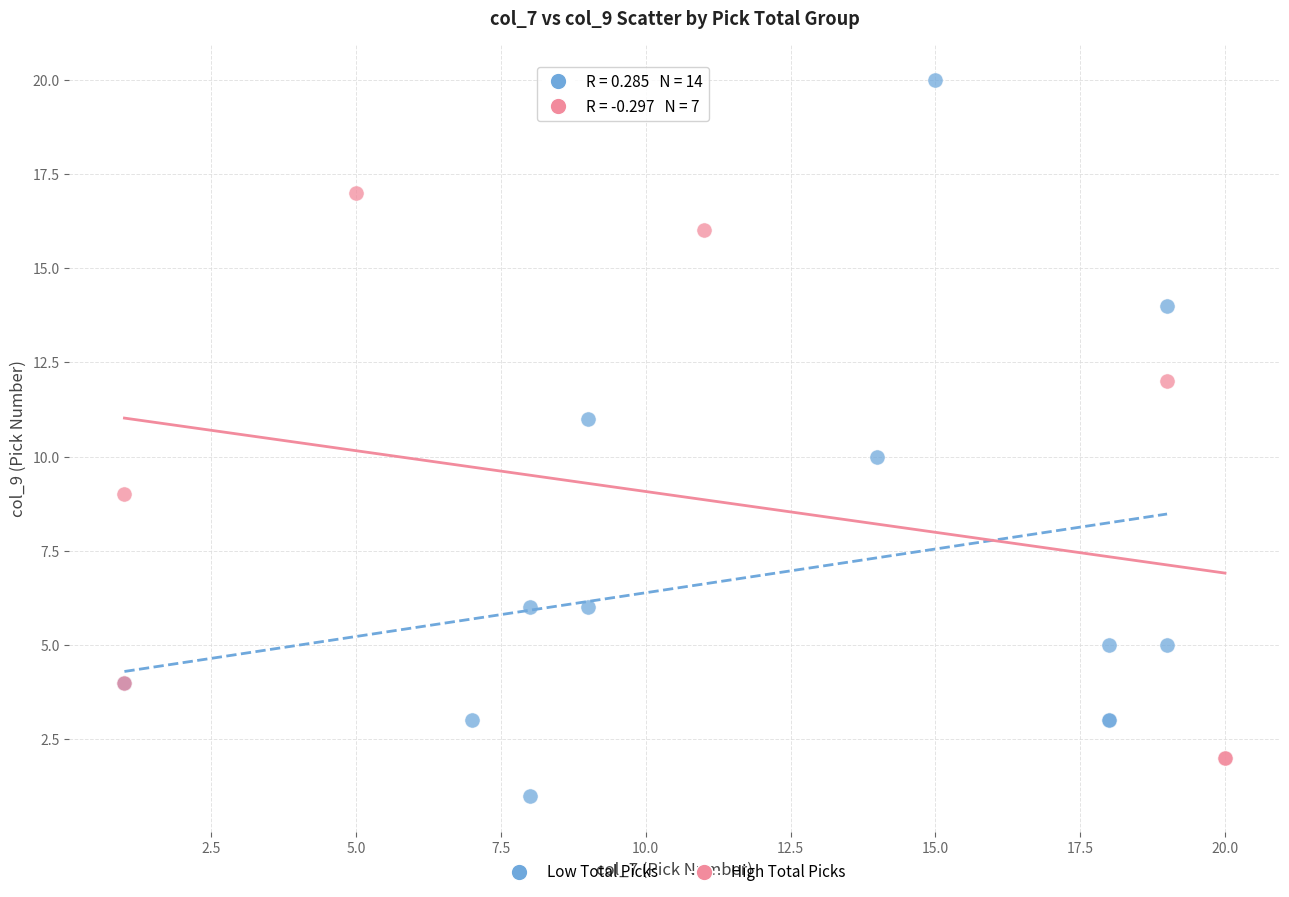

What are all the series names shown in the legend?

Low Total Picks, High Total Picks